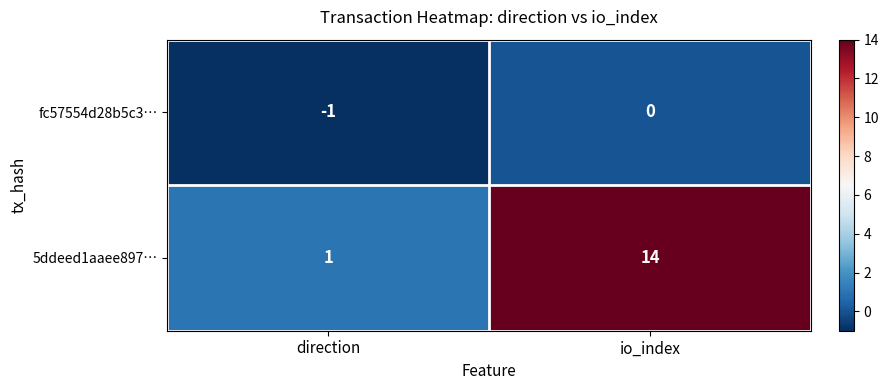

Which series has the largest range (max minus min)?

5ddeed1aaee897…